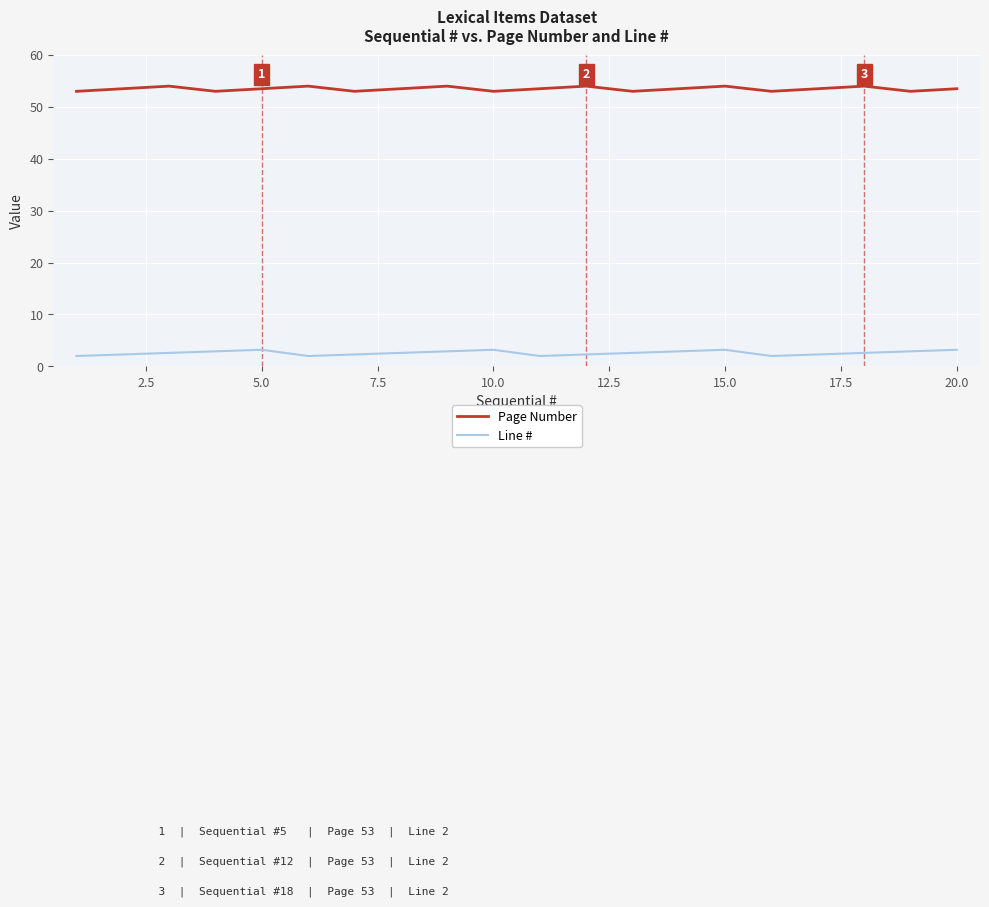

Rank the series by their maximum value, from lowest to highest.

Line #, Page Number